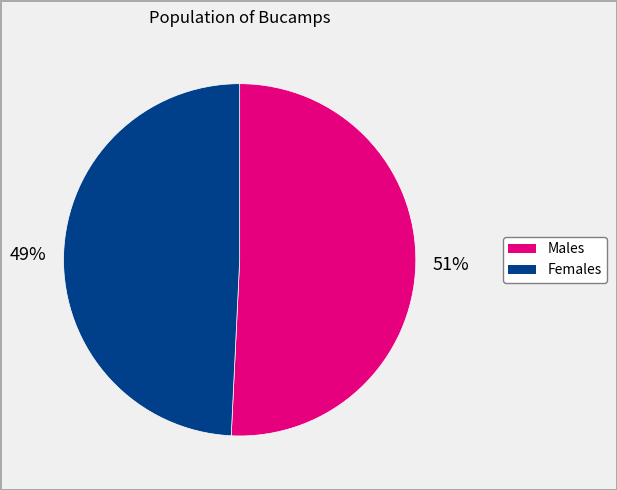

How many slices are in this pie chart?

2